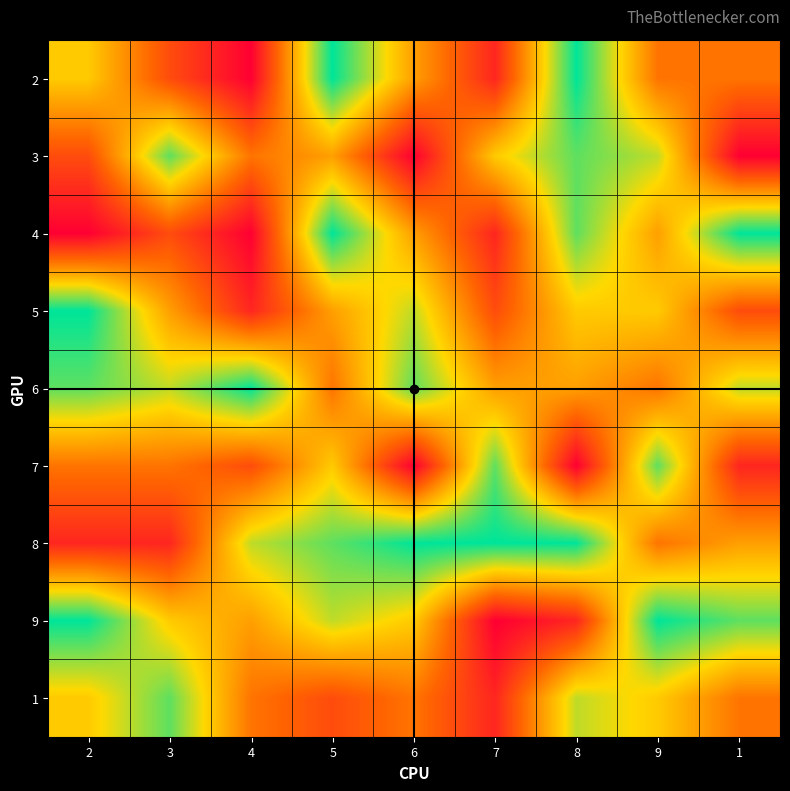

Reading left to right, what are all the values shown in this chart?

2: 2=6	3=3	4=1	5=9	6=5	7=2	8=9	9=4	1=4
3: 2=3	3=8	4=4	5=5	6=1	7=6	8=8	9=7	1=1
4: 2=1	3=3	4=1	5=9	6=5	7=2	8=8	9=5	1=9
5: 2=9	3=5	4=2	5=5	6=7	7=3	8=6	9=6	1=3
6: 2=8	3=7	4=9	5=4	6=8	7=5	8=5	9=4	1=7
7: 2=4	3=4	4=3	5=6	6=1	7=8	8=1	9=8	1=2
8: 2=2	3=2	4=7	5=8	6=9	7=9	8=9	9=4	1=5
9: 2=9	3=6	4=5	5=7	6=6	7=1	8=2	9=9	1=8
1: 2=6	3=8	4=4	5=3	6=4	7=2	8=7	9=6	1=4